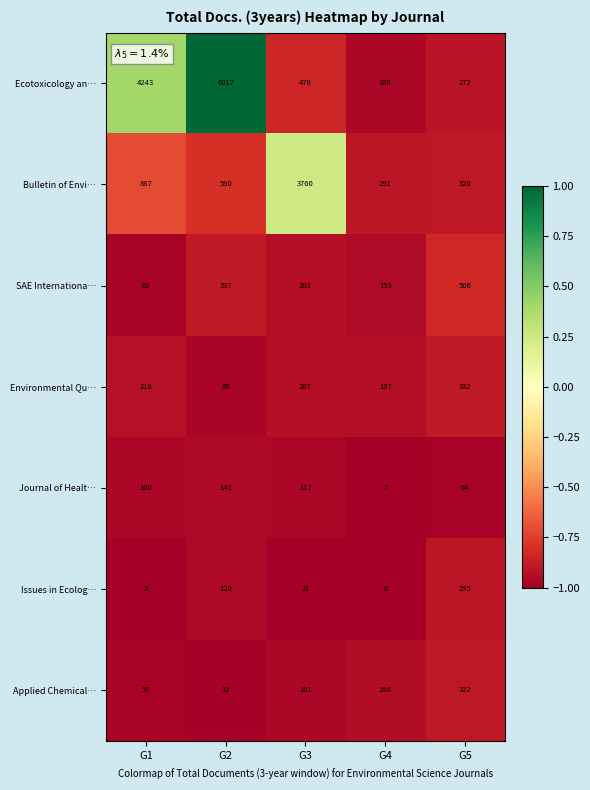

Which category has the highest value in the Journal of Healt… series?

G2